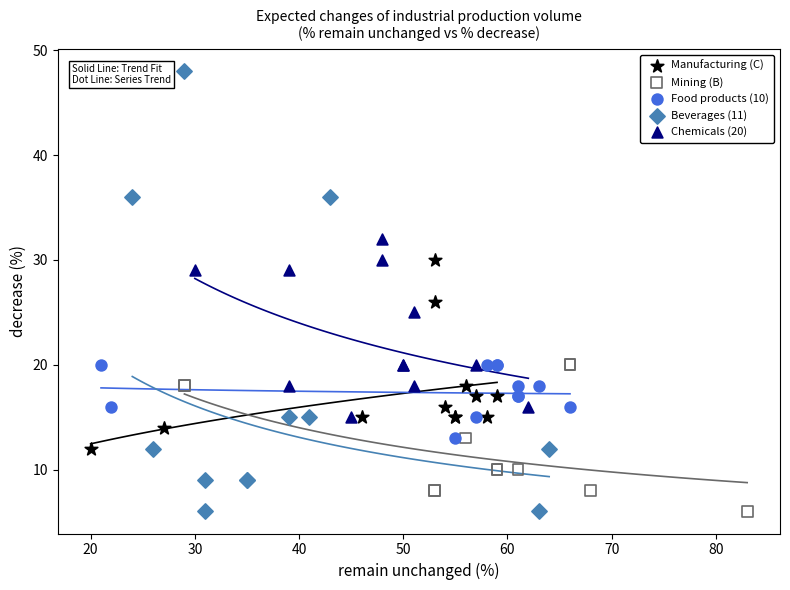

Which series has the widest spread of Y values?

Beverages (11)